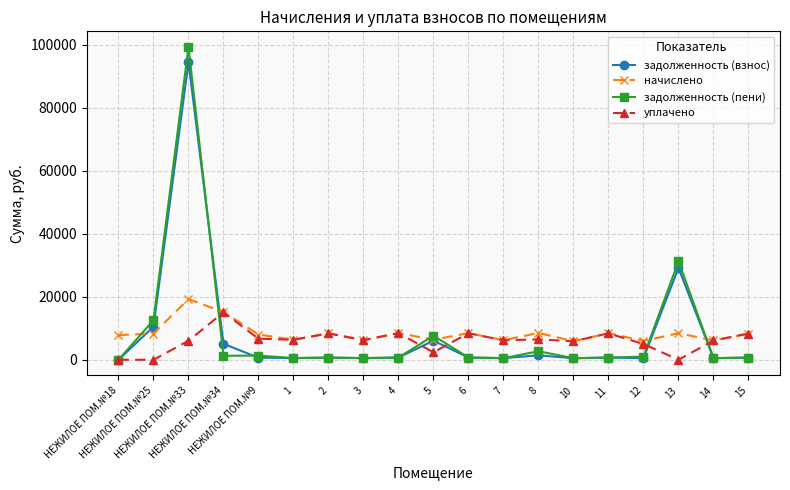

What is the label of the 13th point from the left?

8